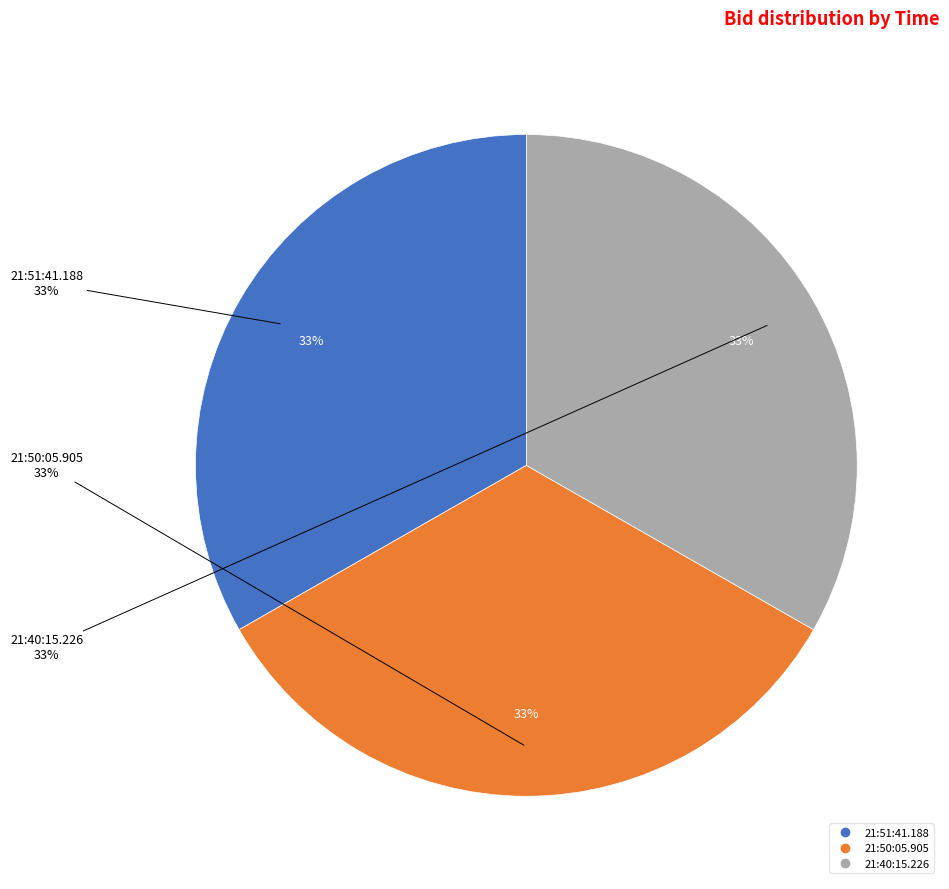

What percentage do 21:50:05.905 and 21:40:15.226 together represent?

66.7%